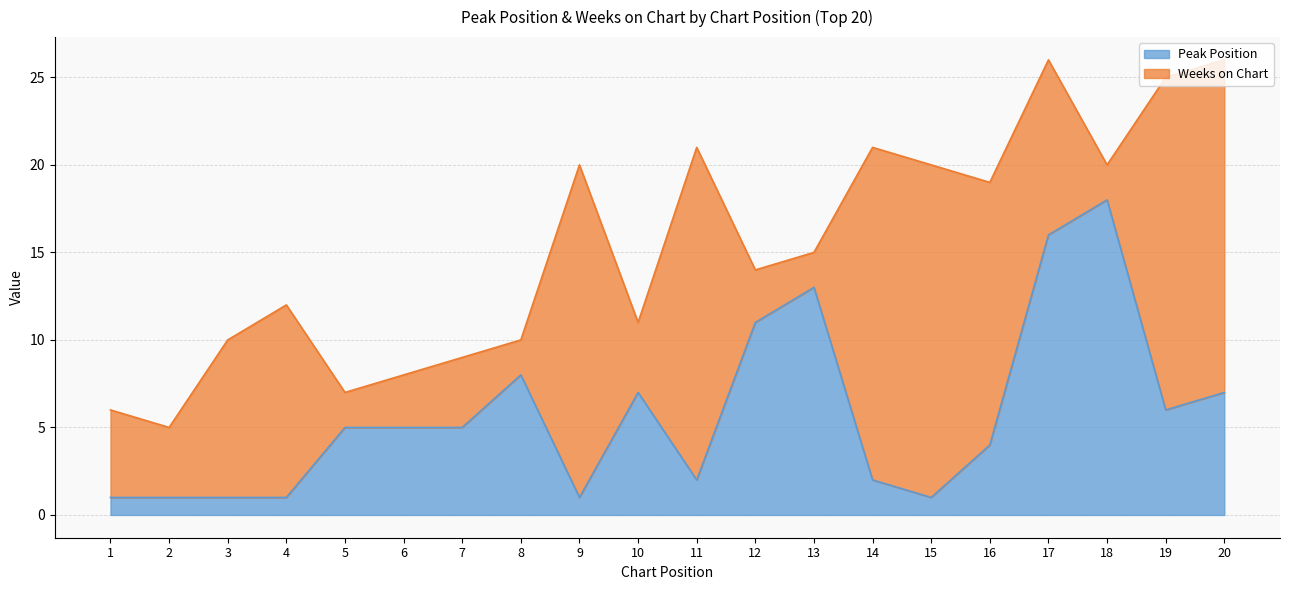

The value at 19 is 6. True or false?

True